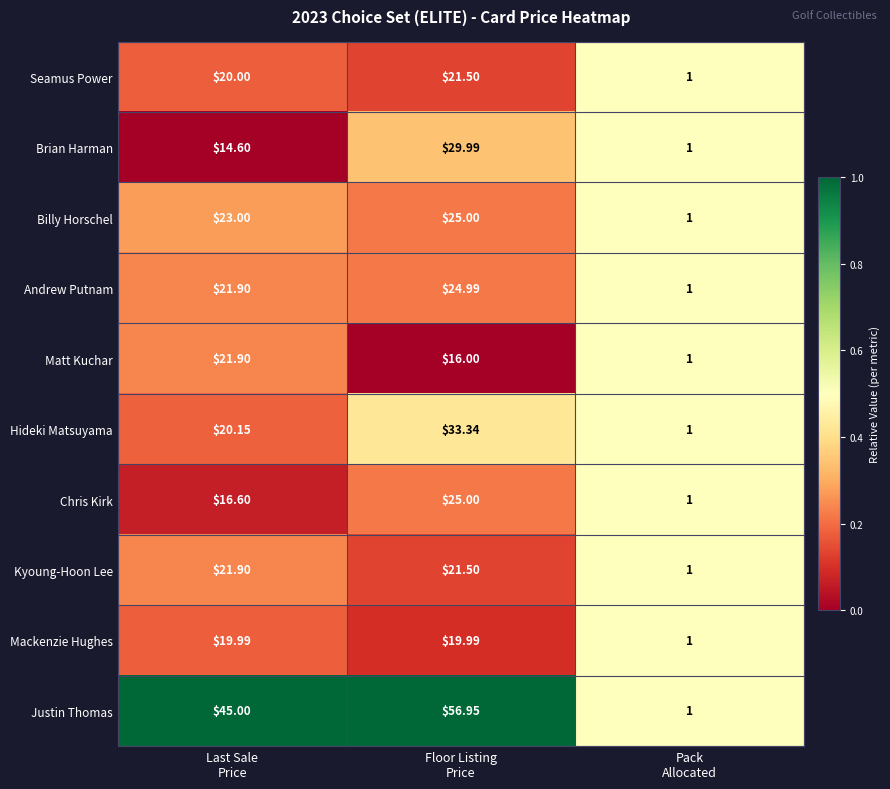

Which series has the largest range (max minus min)?

Justin Thomas